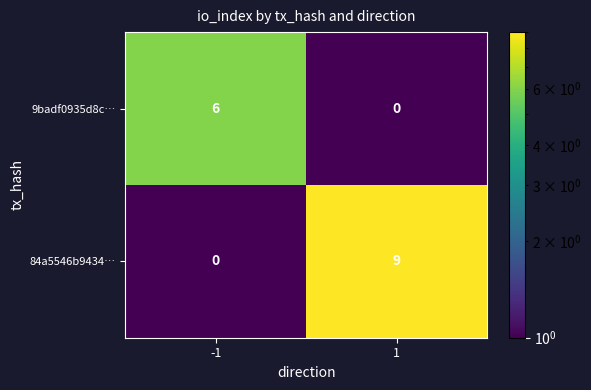

What is the total value across all series at 1?

9